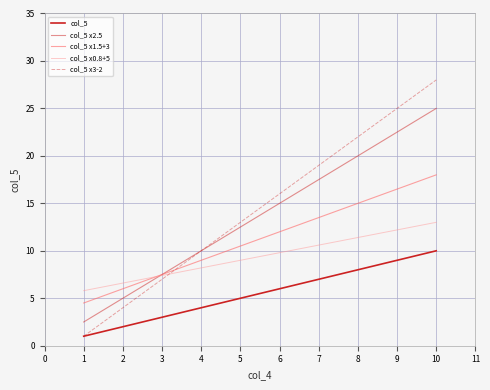

True or false: col_5 x1.5+3 has more than 0 points higher than both neighbors.

False